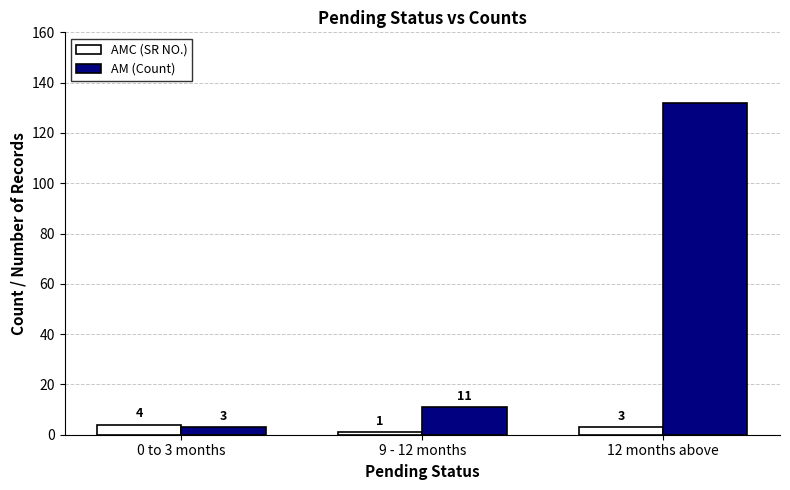

True or false: AMC (SR NO.) has a value of 3 at 12 months above.

True